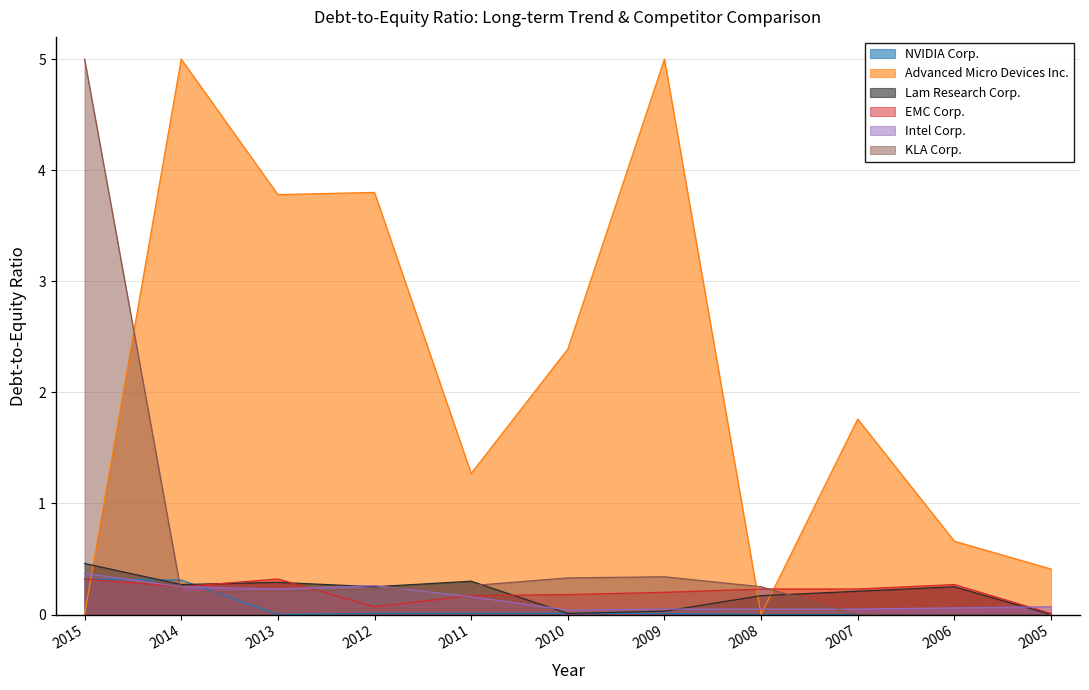

At which category is the sum across all series the highest?

2015